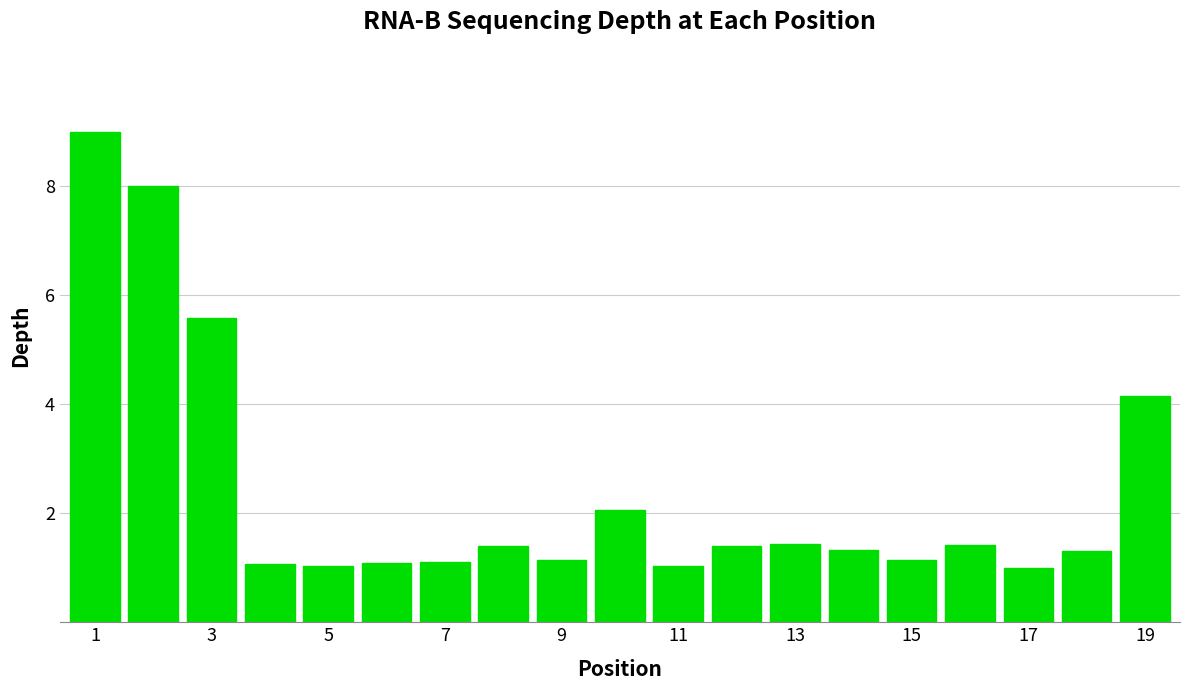

What is the value of the 1st bar from the left?

9.0